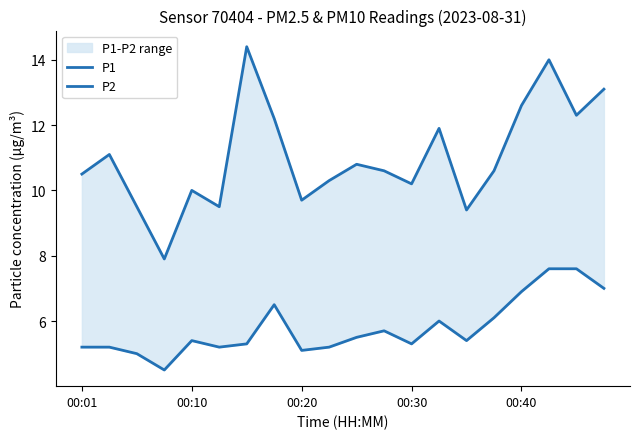

Reading left to right, transcribe all the data shown in this chart.

P1: 10.5	11.1	9.5	7.9	10.0	9.5	14.4	12.2	9.7	10.3	10.8	10.6	10.2	11.9	9.4	10.6	12.6	14.0	12.3	13.1
P2: 5.2	5.2	5.0	4.5	5.4	5.2	5.3	6.5	5.1	5.2	5.5	5.7	5.3	6.0	5.4	6.1	6.9	7.6	7.6	7.0